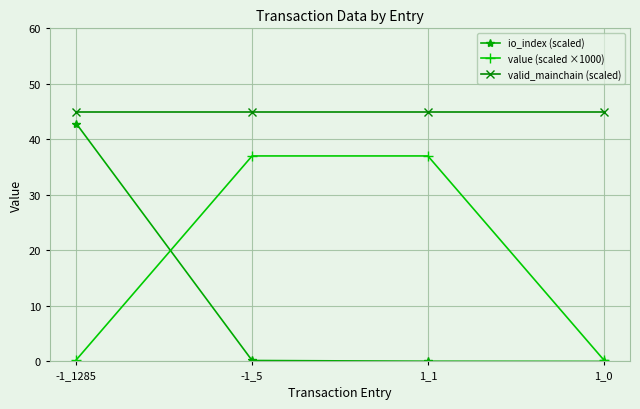

What is the value of the value (scaled ×1000) point at the 3rd from the left?

37.0